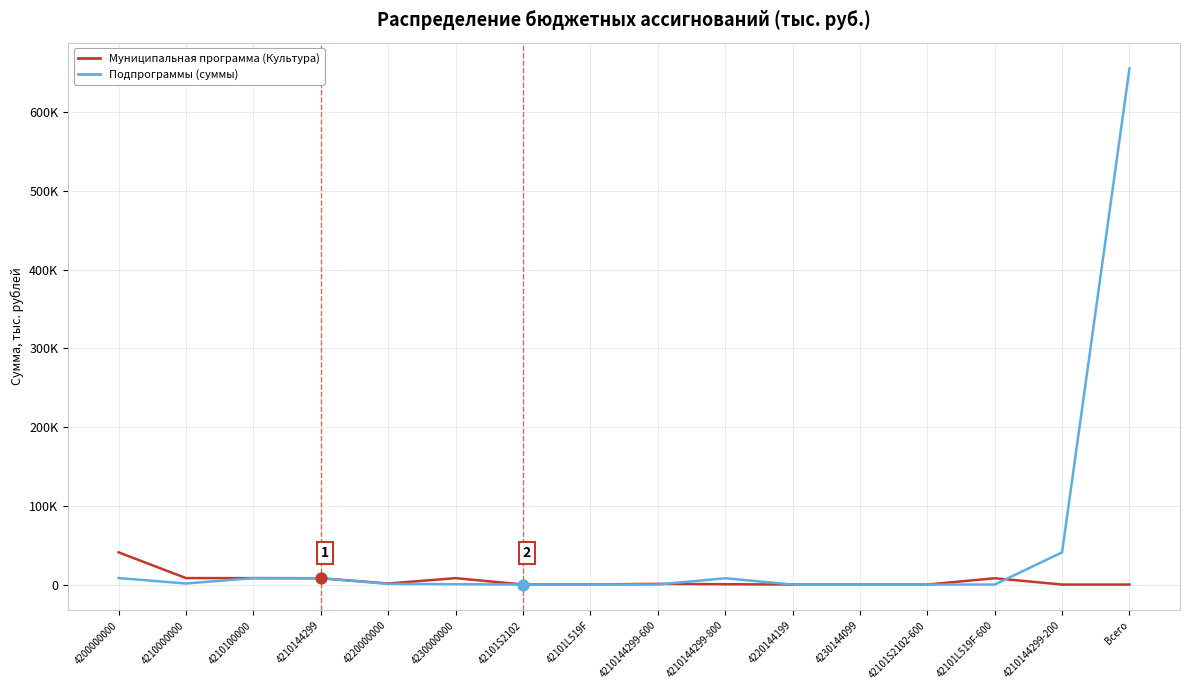

At which category is the sum across all series the highest?

Всего